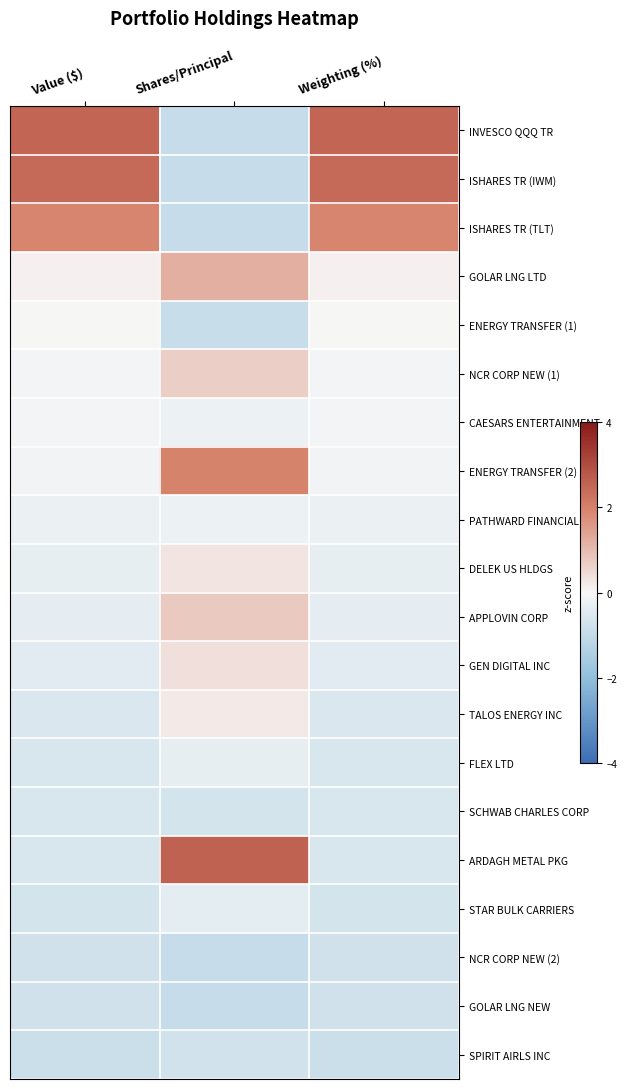

Rank the series at Shares/Principal from highest to lowest value.

ARDAGH METAL PKG, ENERGY TRANSFER (2), GOLAR LNG LTD, APPLOVIN CORP, NCR CORP NEW (1), GEN DIGITAL INC, DELEK US HLDGS, TALOS ENERGY INC, CAESARS ENTERTAINMENT, PATHWARD FINANCIAL, FLEX LTD, STAR BULK CARRIERS, SCHWAB CHARLES CORP, SPIRIT AIRLS INC, ENERGY TRANSFER (1), ISHARES TR (TLT), ISHARES TR (IWM), INVESCO QQQ TR, NCR CORP NEW (2), GOLAR LNG NEW